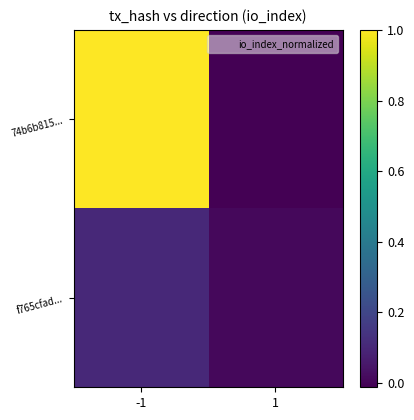

What is the difference between the highest and lowest values at -1?

0.9